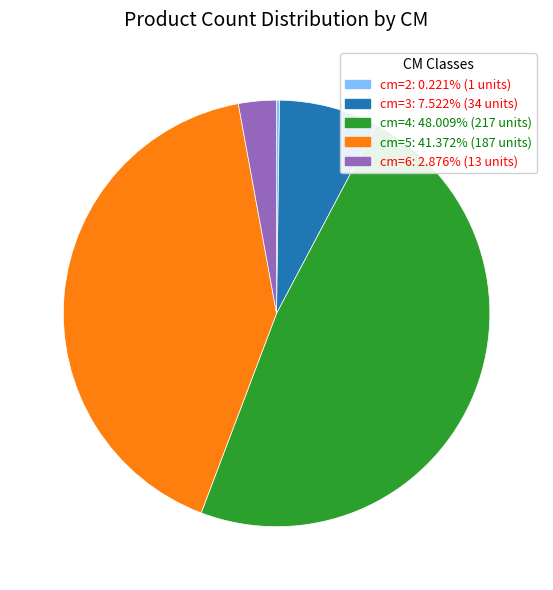

Is there a majority slice in this chart?

No